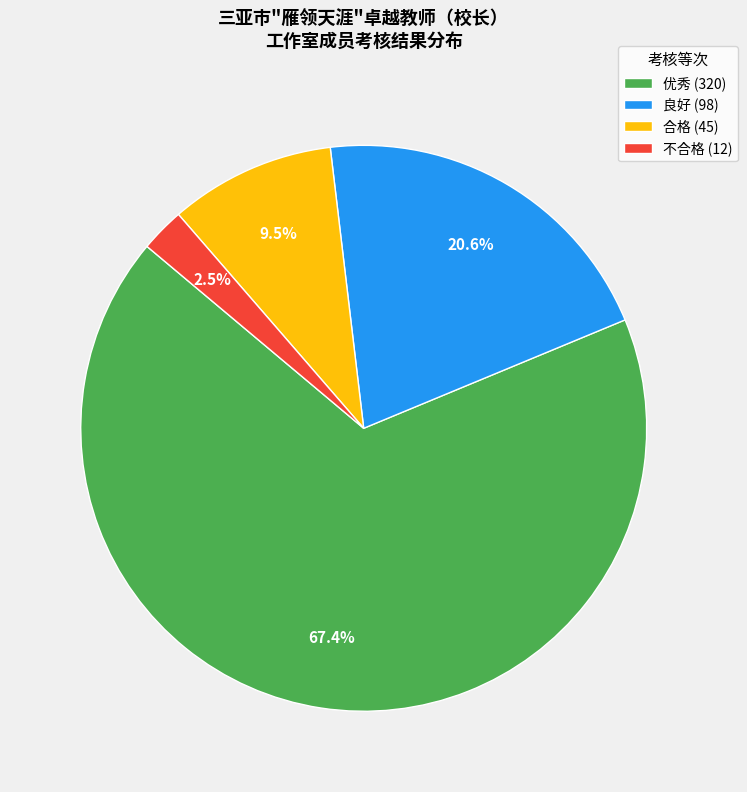

True or false: 合格 accounts for 1% of the total.

False